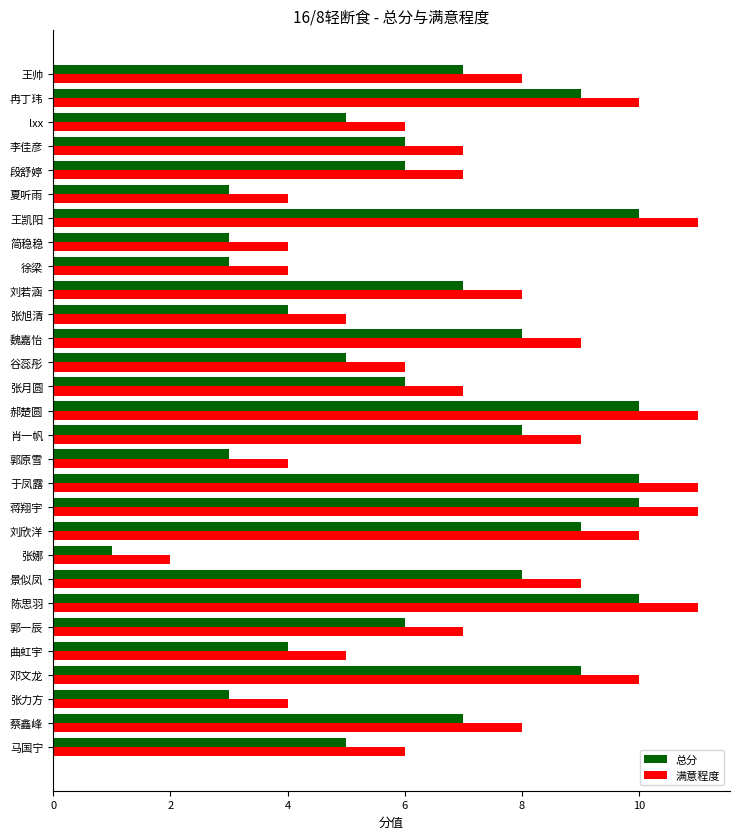

True or false: 总分 has a value of 12 at 景似凤.

False